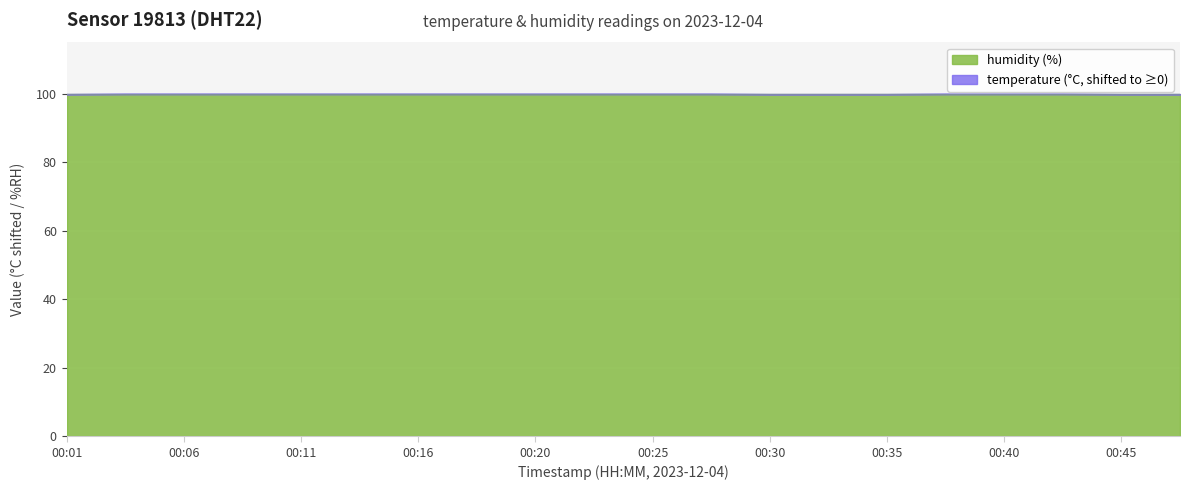

What is the approximate value at 00:11?

100.0